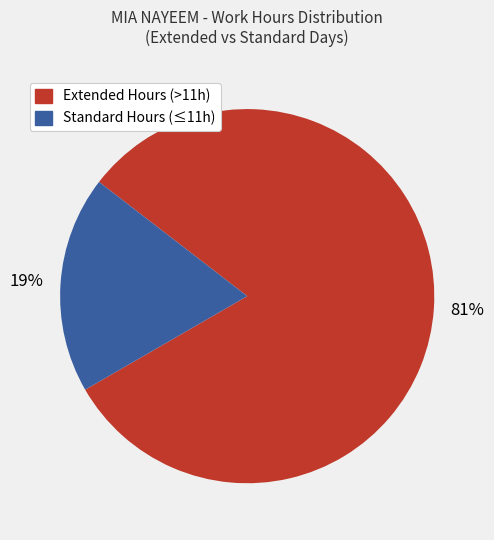

Is there any slice that represents more than half of the pie?

Yes